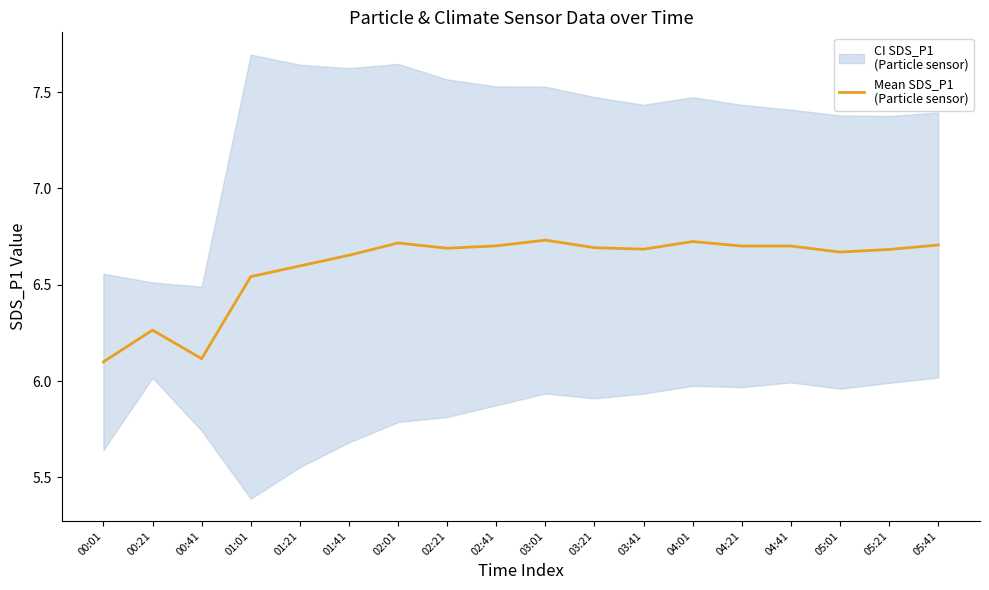

Reading right to left, what are all the values shown in this chart?

05:41=6.7	05:21=6.7	05:01=6.7	04:41=6.7	04:21=6.7	04:01=6.7	03:41=6.7	03:21=6.7	03:01=6.7	02:41=6.7	02:21=6.7	02:01=6.7	01:41=6.7	01:21=6.6	01:01=6.5	00:41=6.1	00:21=6.3	00:01=6.1